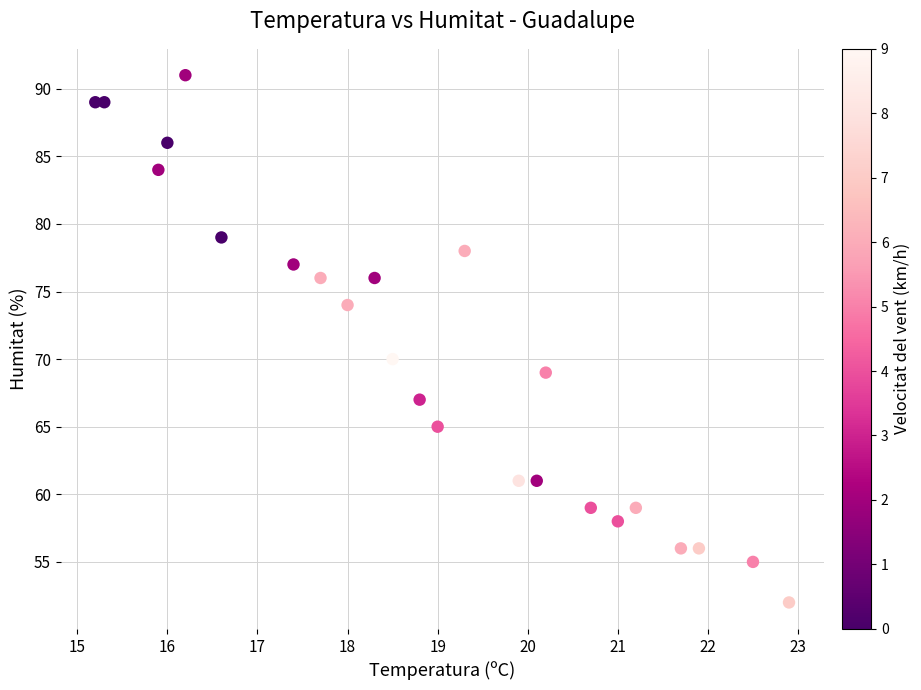

What is the range of Y values (max minus min)?

39